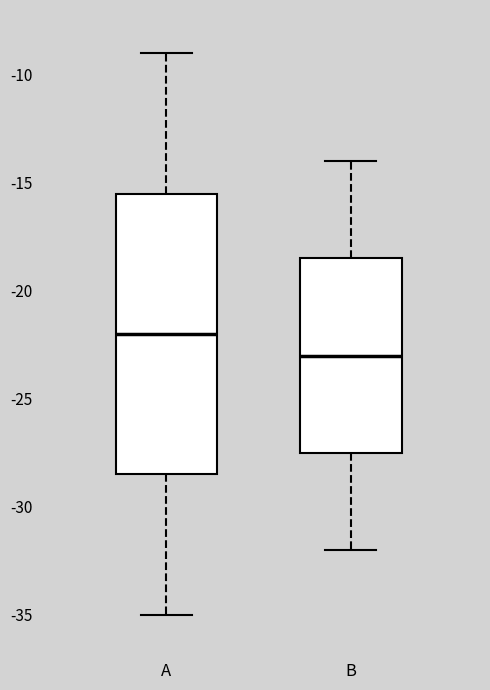

Comparing the boxes themselves (not the whiskers), which one is the tallest?

A